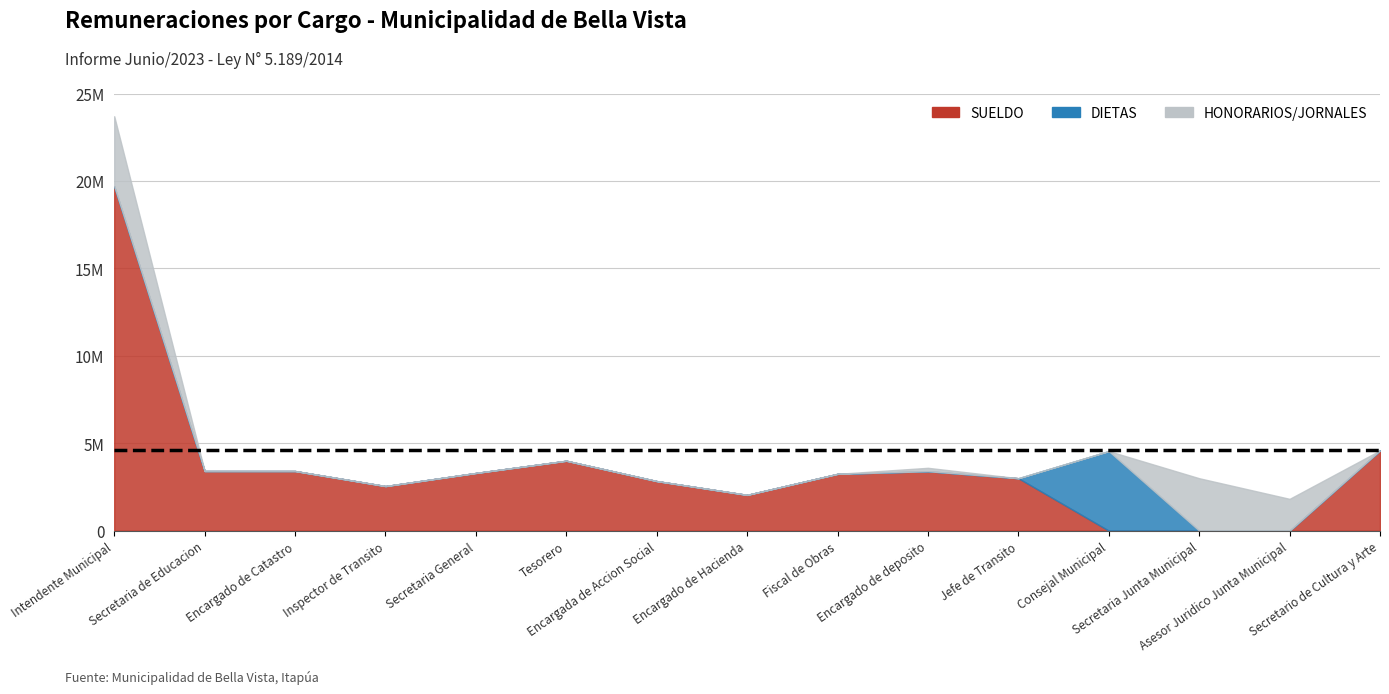

Which category has the lowest value across all series?

Consejal Municipal